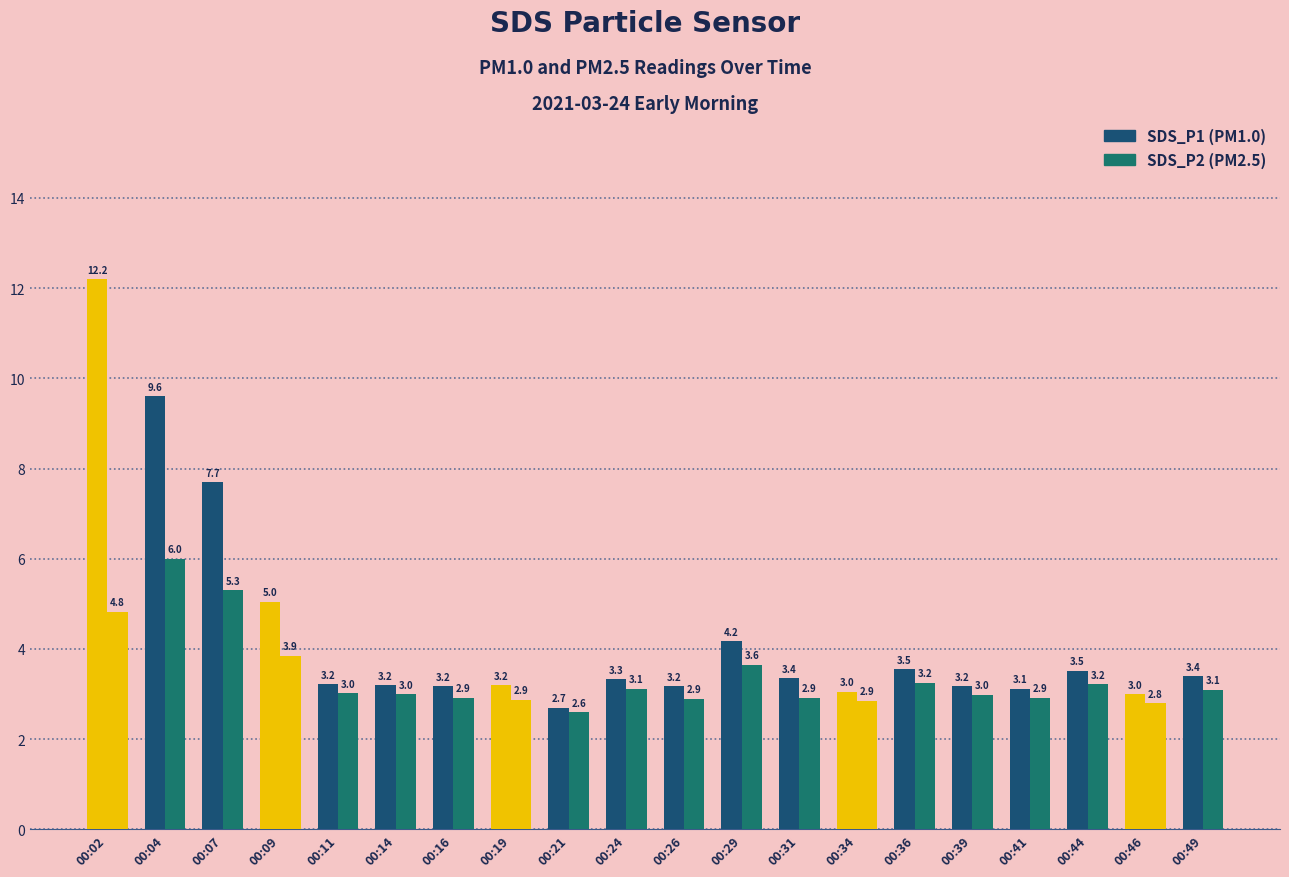

Which has a higher value, 00:07 or 00:46?

00:07